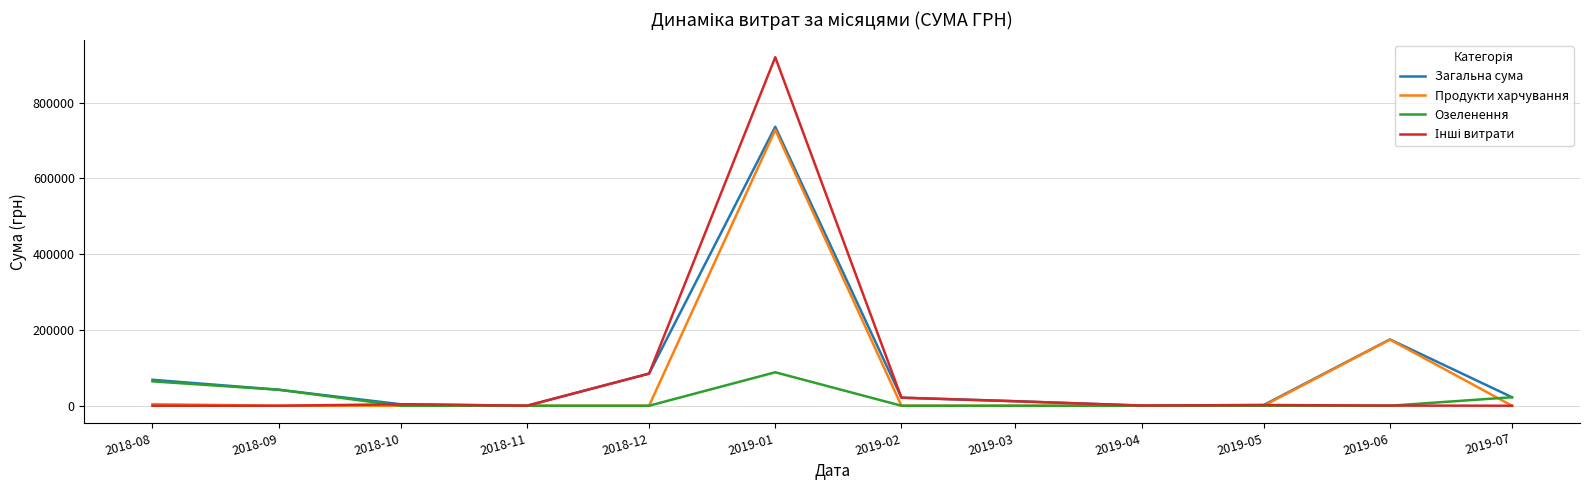

At which category is the sum across all series the highest?

2019-01